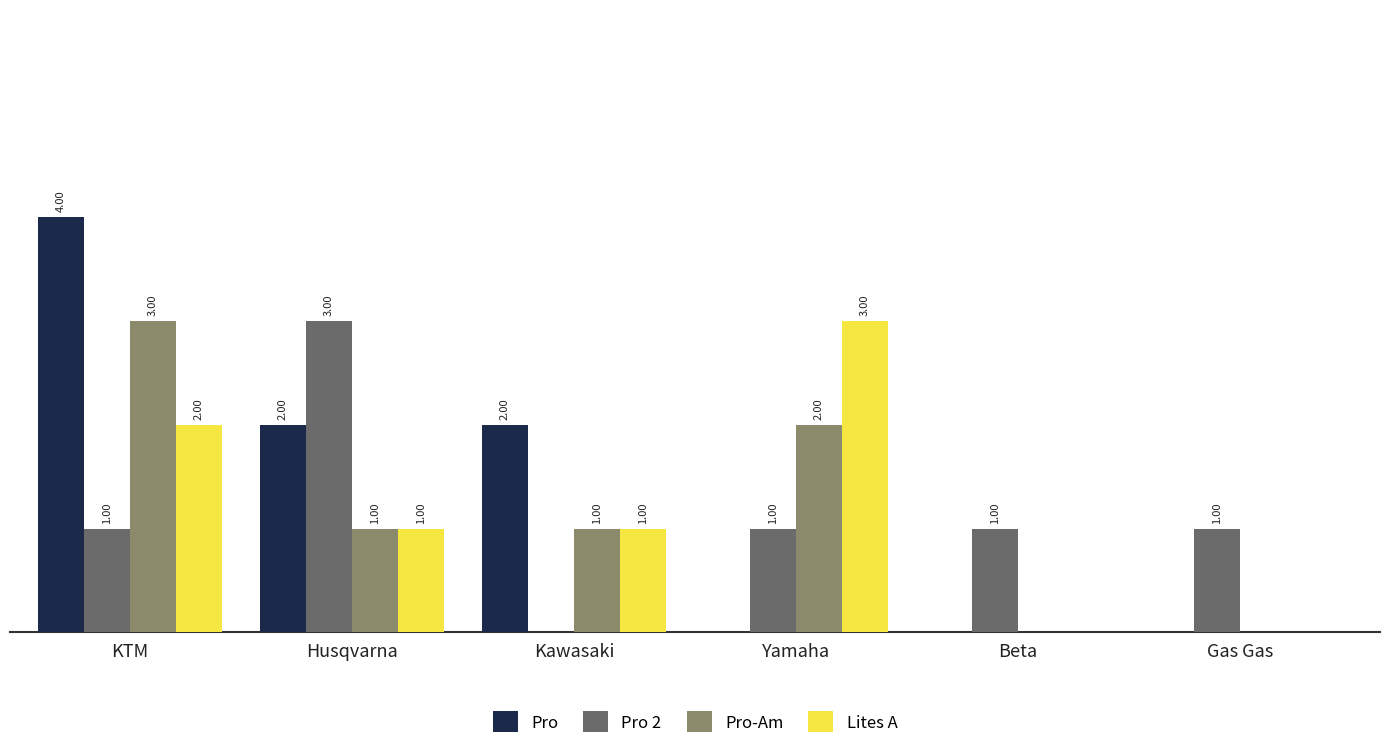

Where does the Lites A series first go above 1?

KTM